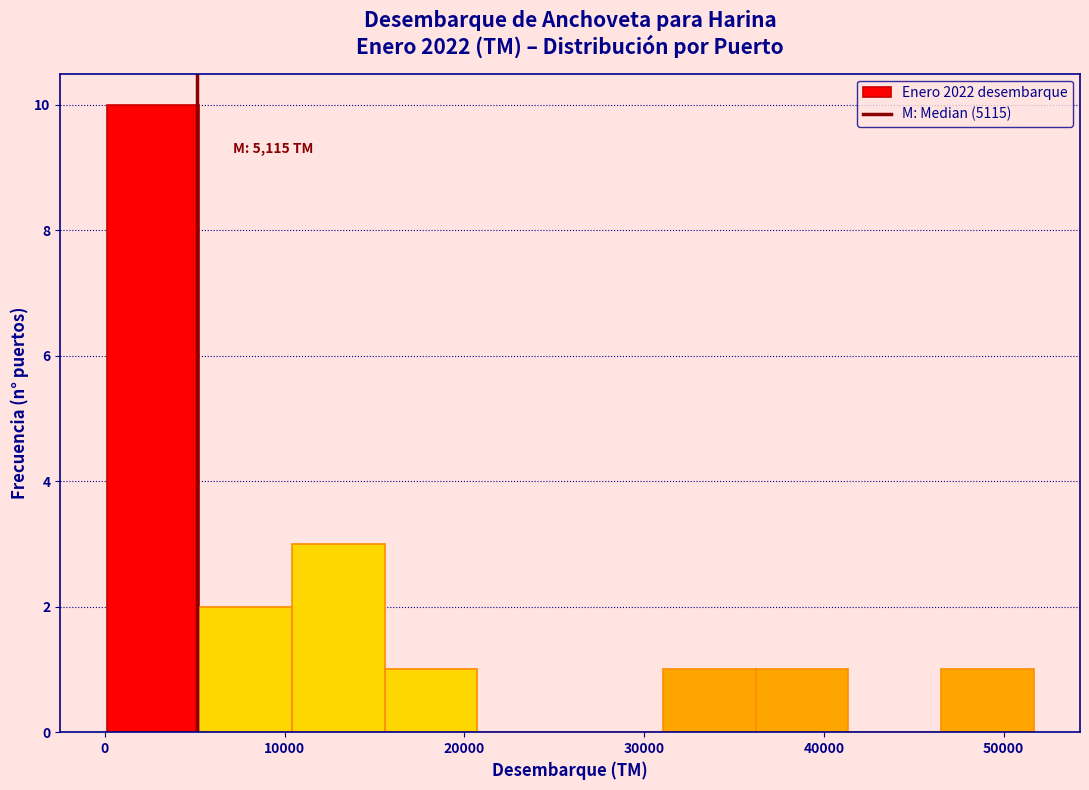

Over which range of the x-axis is the bar tallest?

0 to 5000